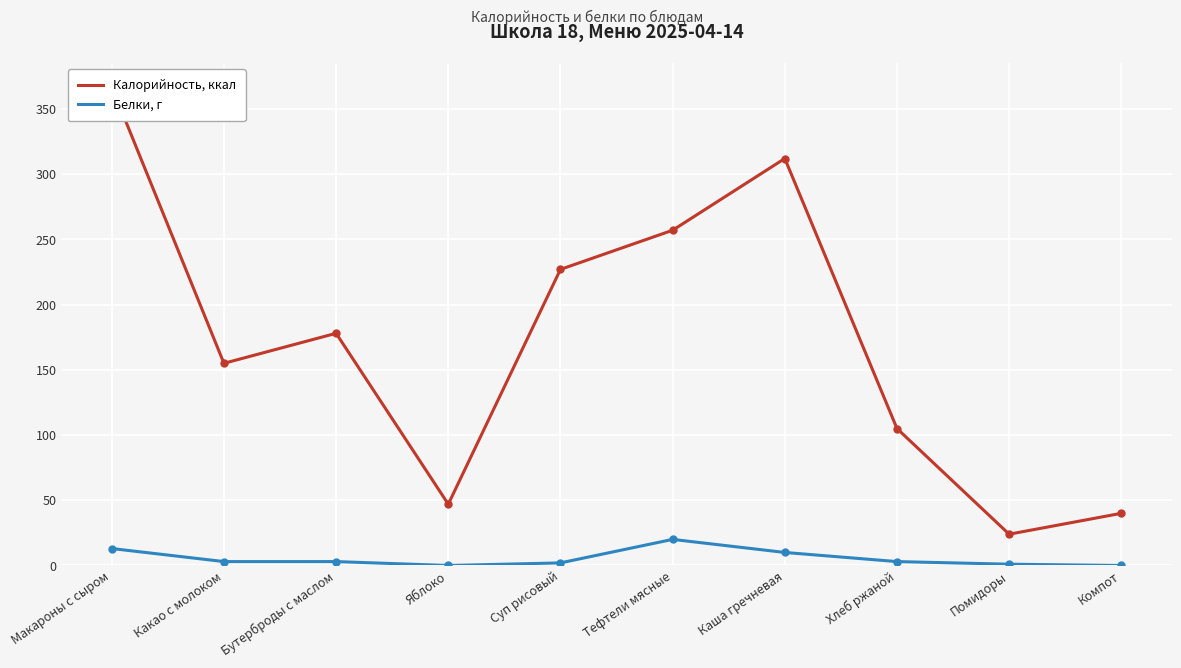

Is it true that Белки, г equals 10 at Каша гречневая?

True